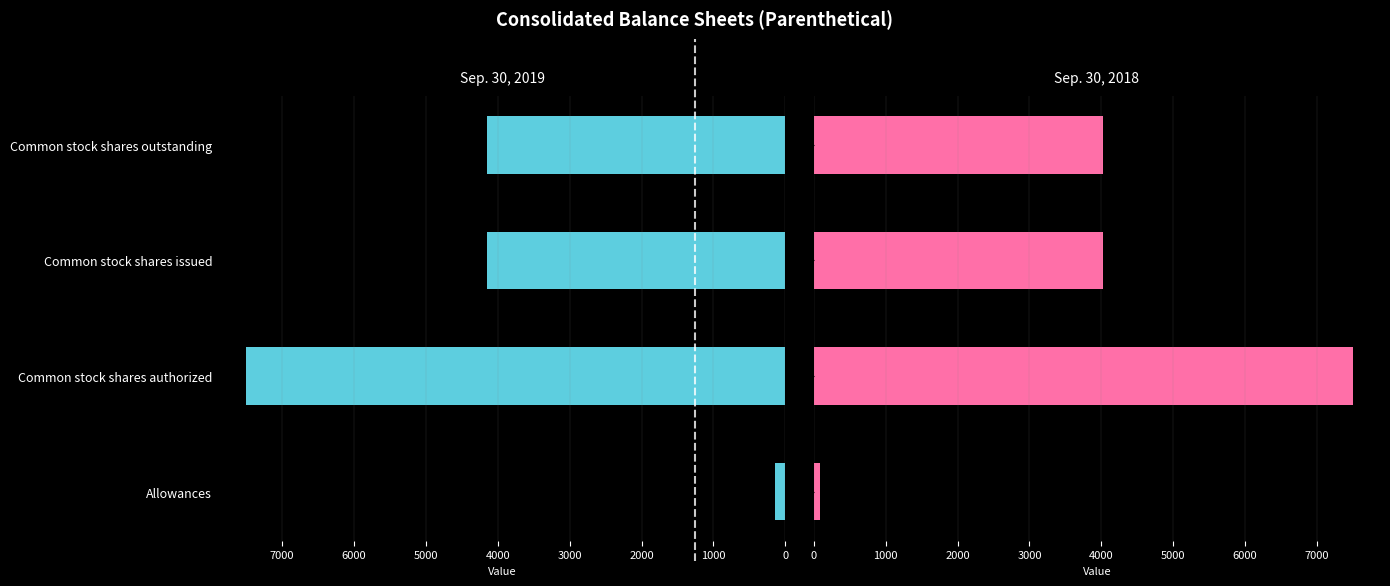

Reading right to left, transcribe all the data shown in this chart.

Sep. 30, 2019: 4154	4154	7500	138
Sep. 30, 2018: 4017	4017	7500	87